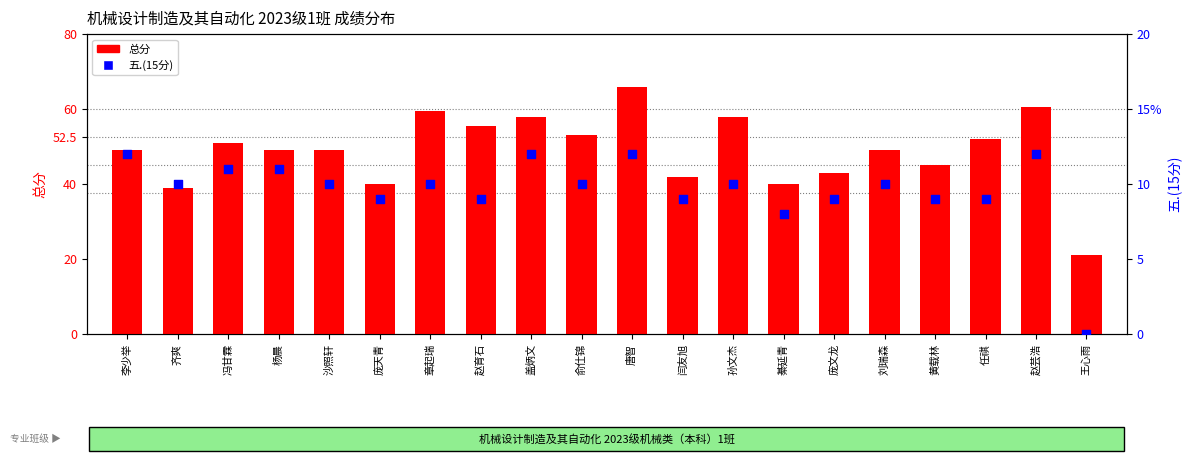

At which category is the sum across all series the highest?

唐智